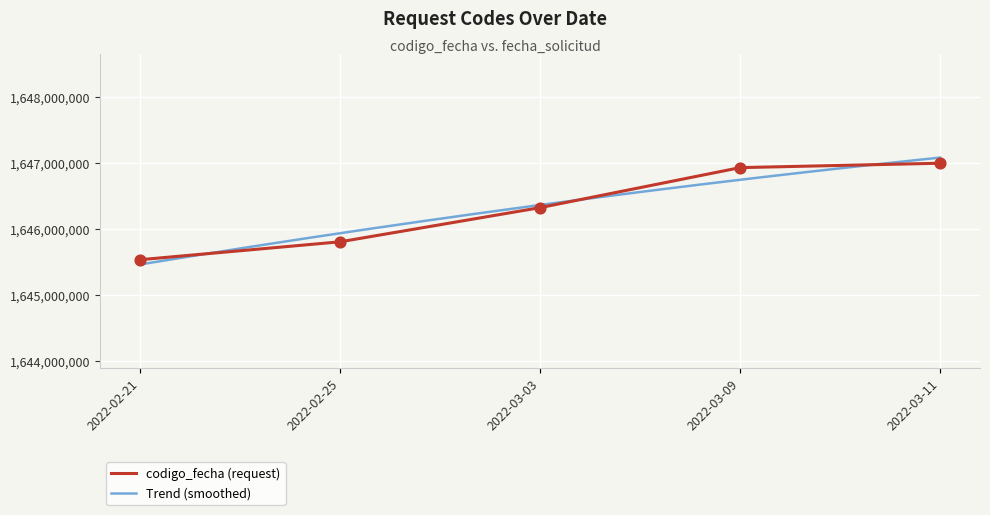

Between 2022-02-25 and 2022-03-11, which is larger?

2022-03-11